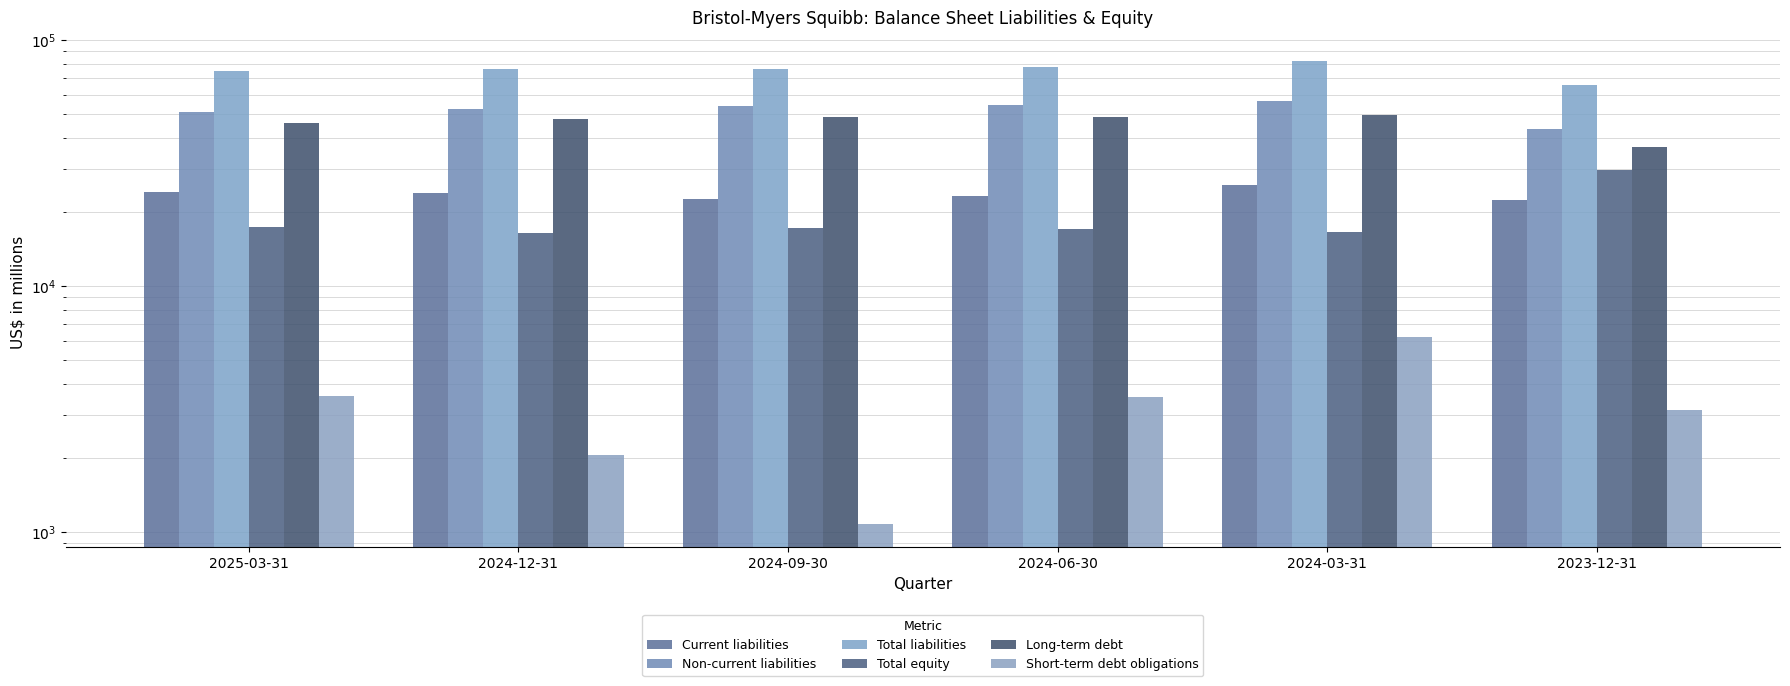

What is the difference between the second highest and second lowest values in the Long-term debt series?

2701